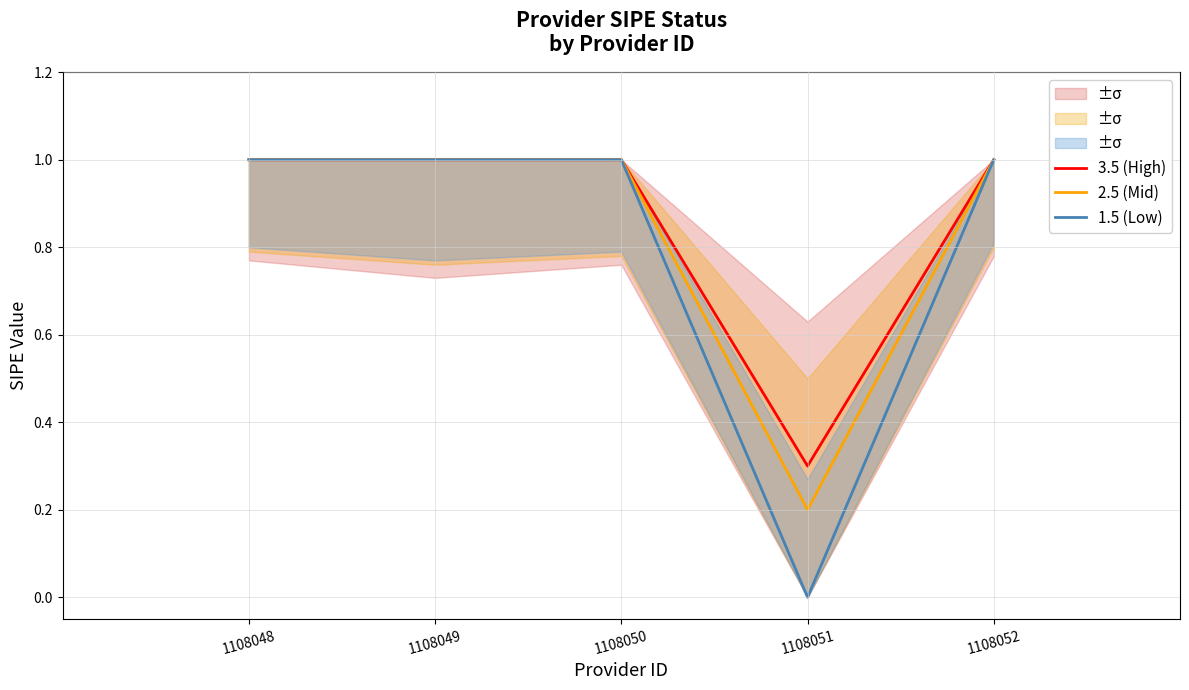

At which label does 1.5 (Low) reach its minimum?

1108051